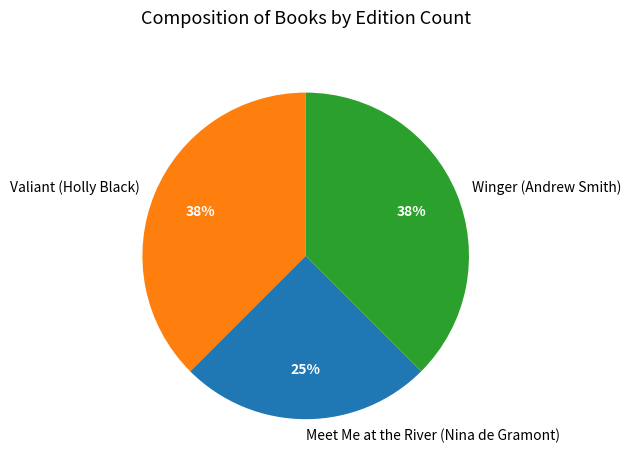

To the nearest percent, what is the average slice percentage?

33%